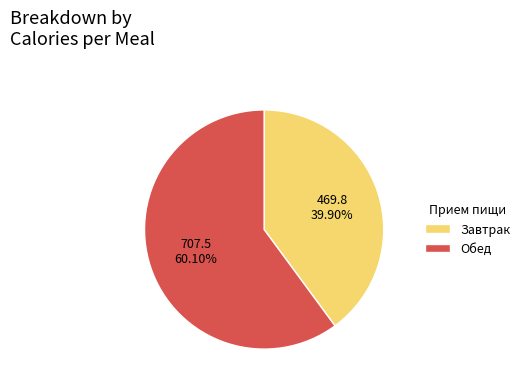

Rank the categories by value from lowest to highest.

Завтрак, Обед